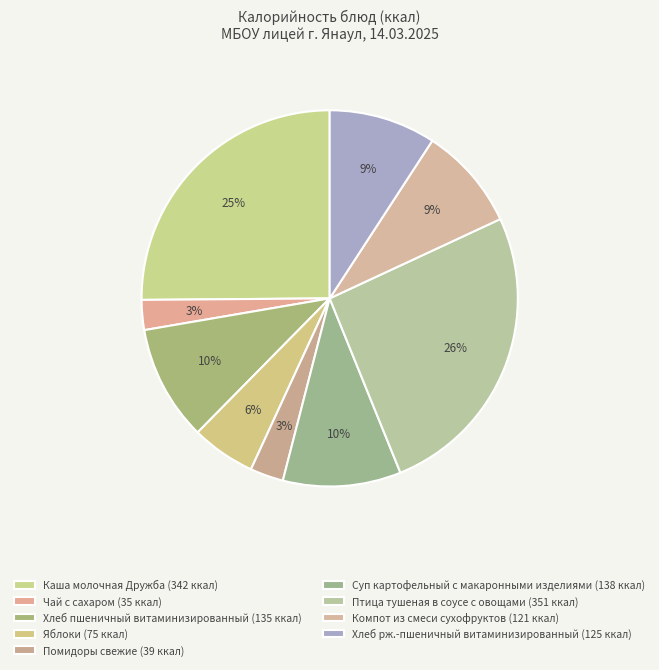

Does any single category account for the majority?

No